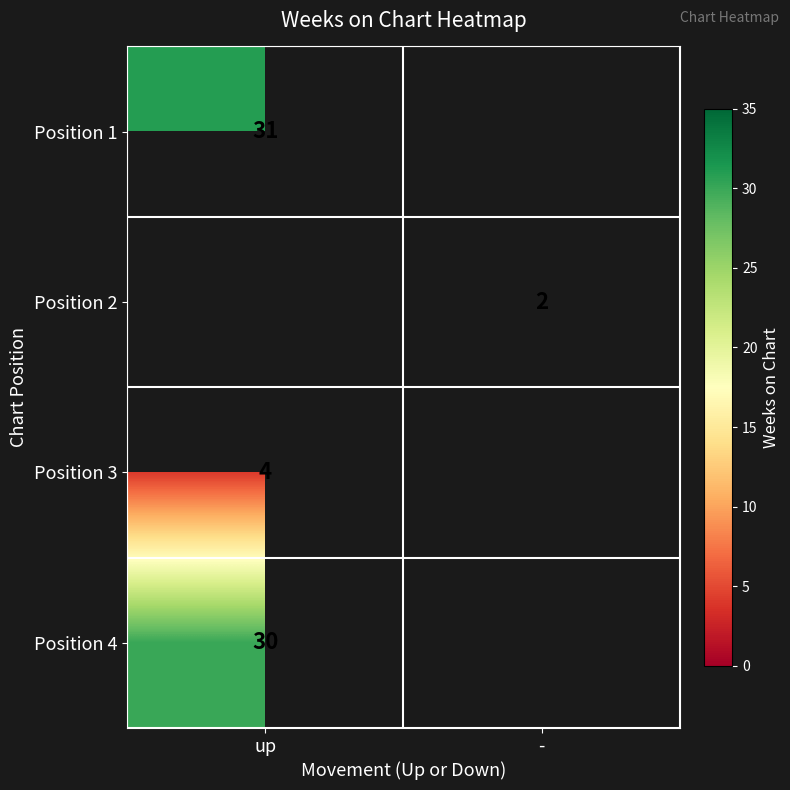

Which label corresponds to the largest value in the chart?

up